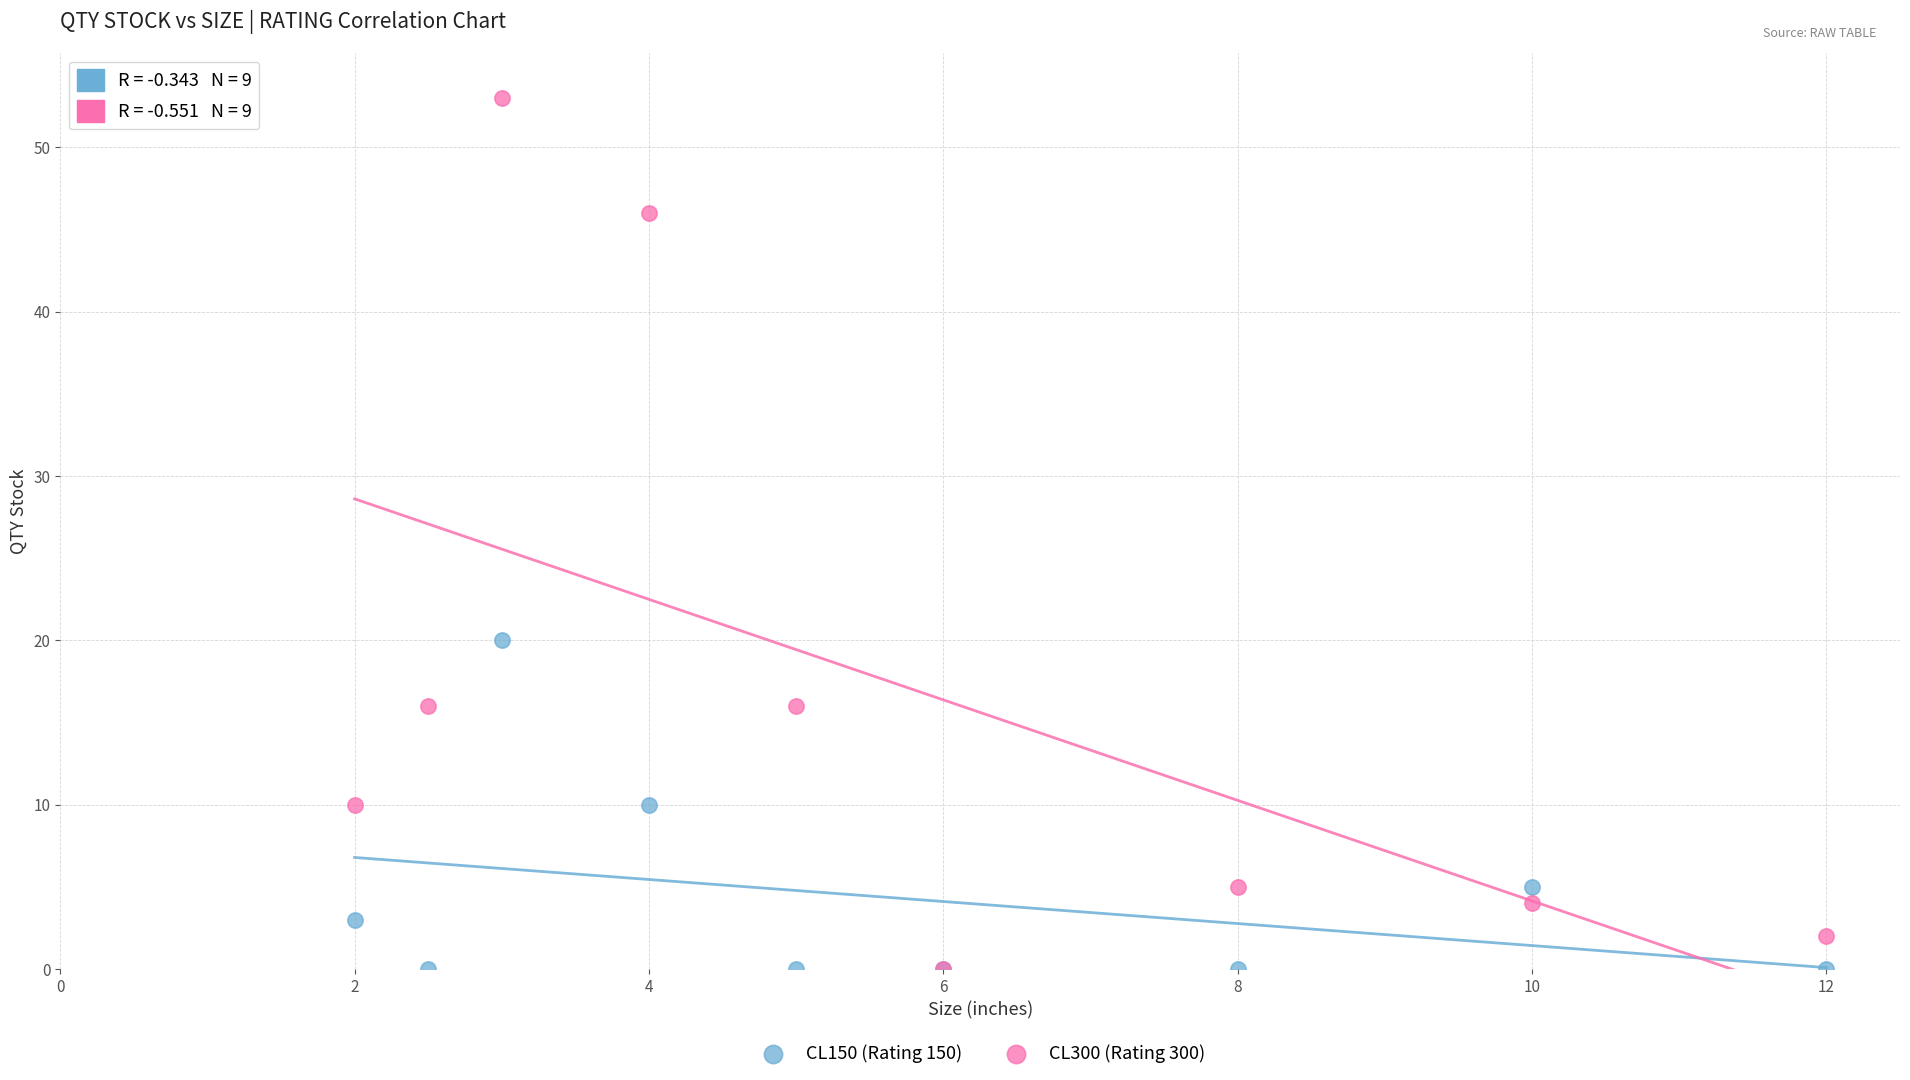

In the CL300 (Rating 300) series, what Y value is closest to 26?

16